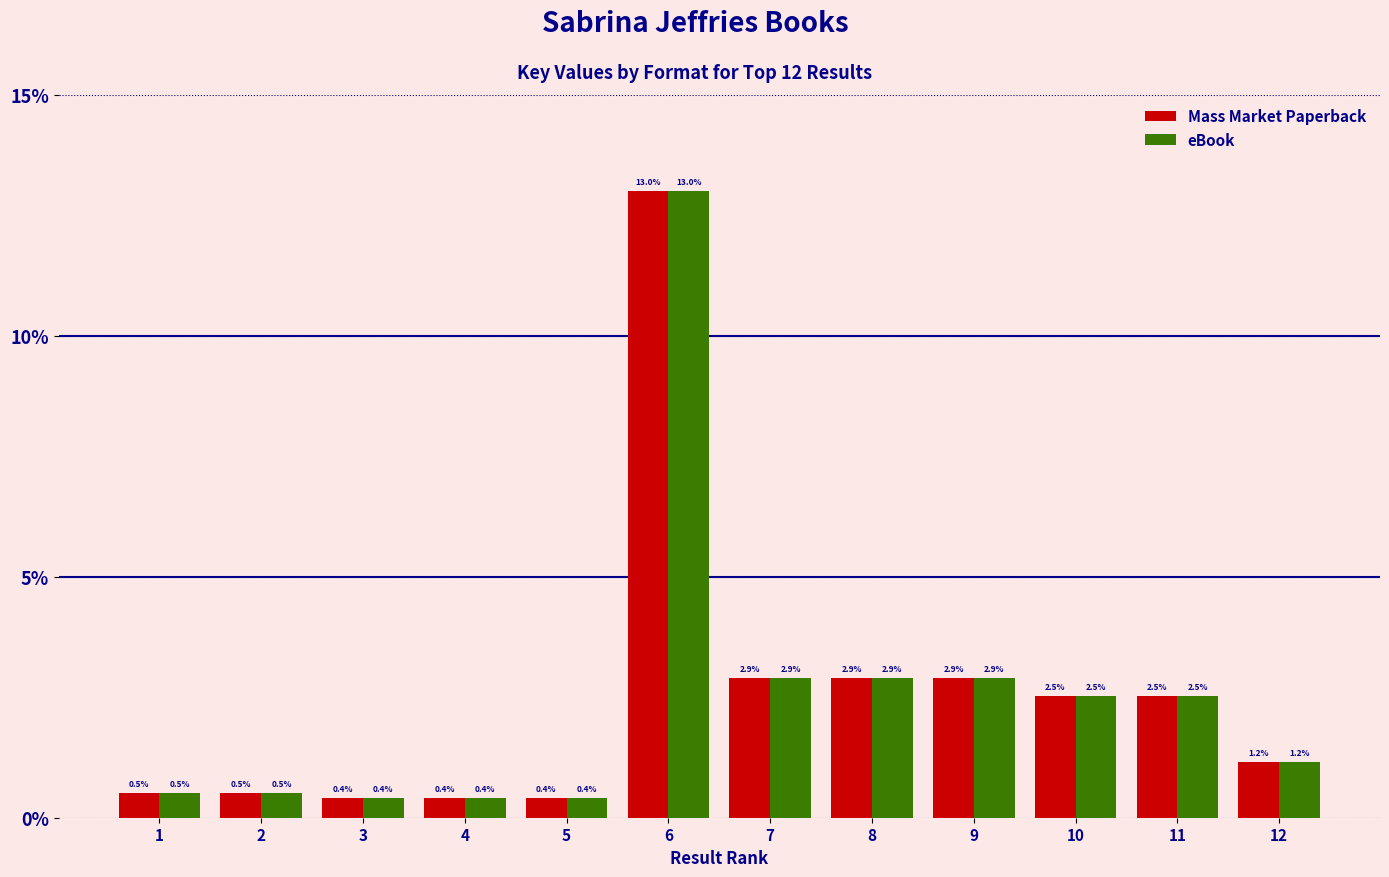

What is the sum of the eBook values at 10 and 5?

2.9